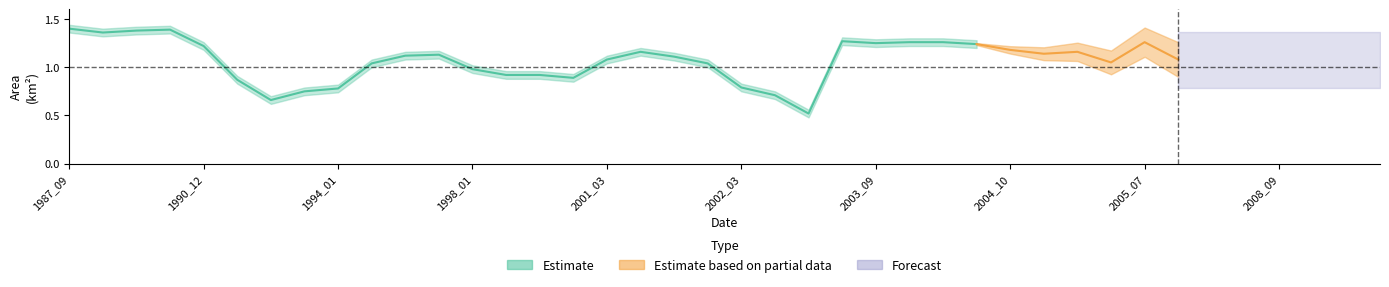

How many data points does each series have?

40